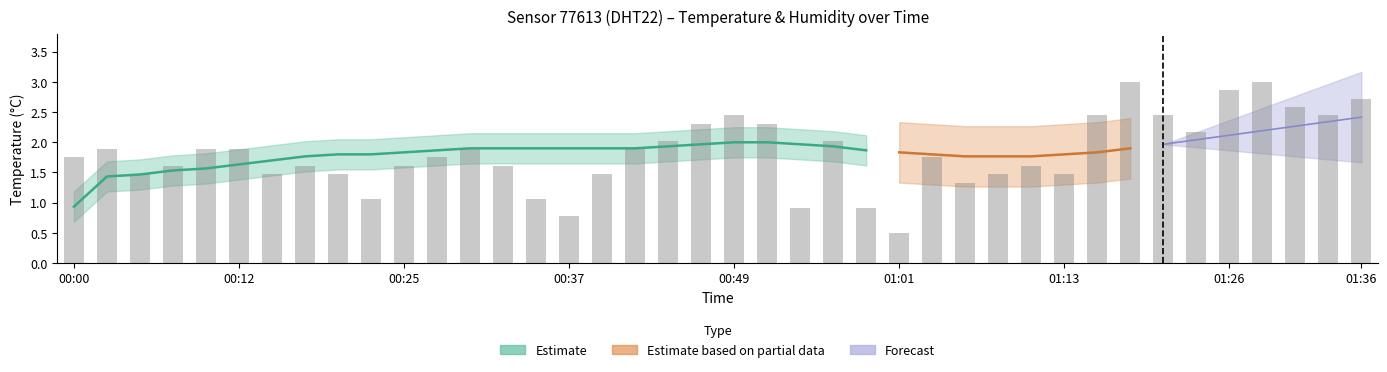

Reading right to left, extract all data points from this chart.

2.7	2.4	2.6	3.0	2.9	2.2	2.4	3.0	2.4	1.5	1.6	1.5	1.3	1.7	0.5	0.9	2.0	0.9	2.3	2.4	2.3	2.0	1.9	1.5	0.8	1.1	1.6	1.9	1.7	1.6	1.1	1.5	1.6	1.5	1.9	1.9	1.6	1.5	1.9	1.7